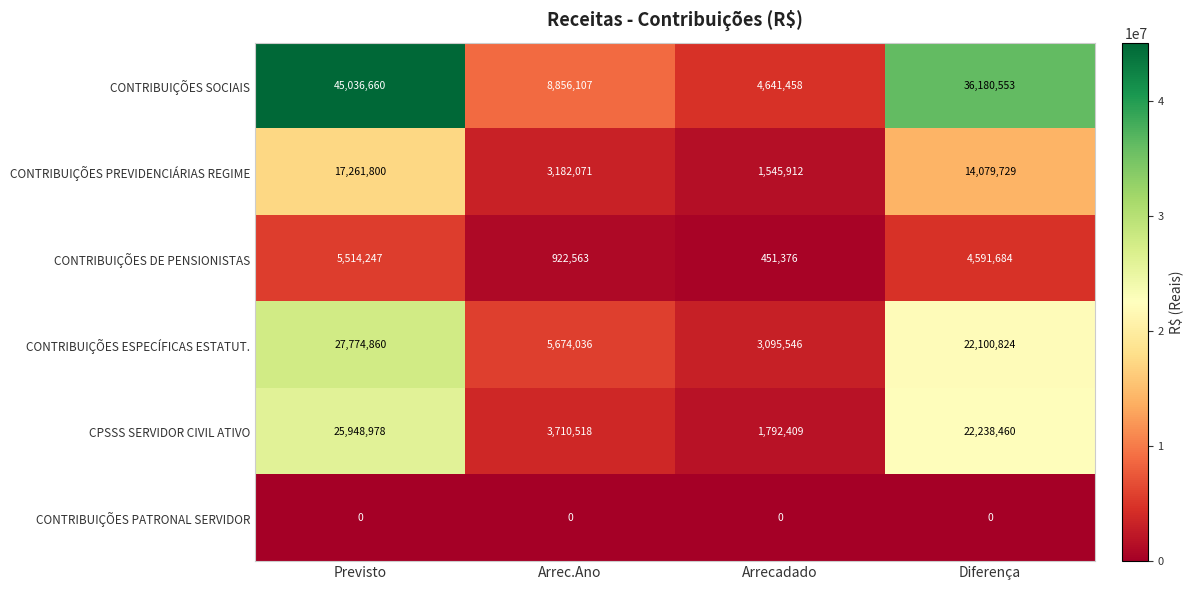

What is the lowest value of the CPSSS SERVIDOR CIVIL ATIVO series?

1792409